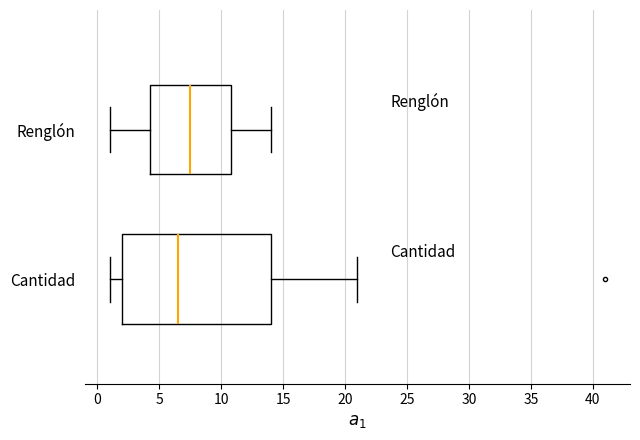

Comparing the boxes themselves (not the whiskers), which one is the widest?

Cantidad